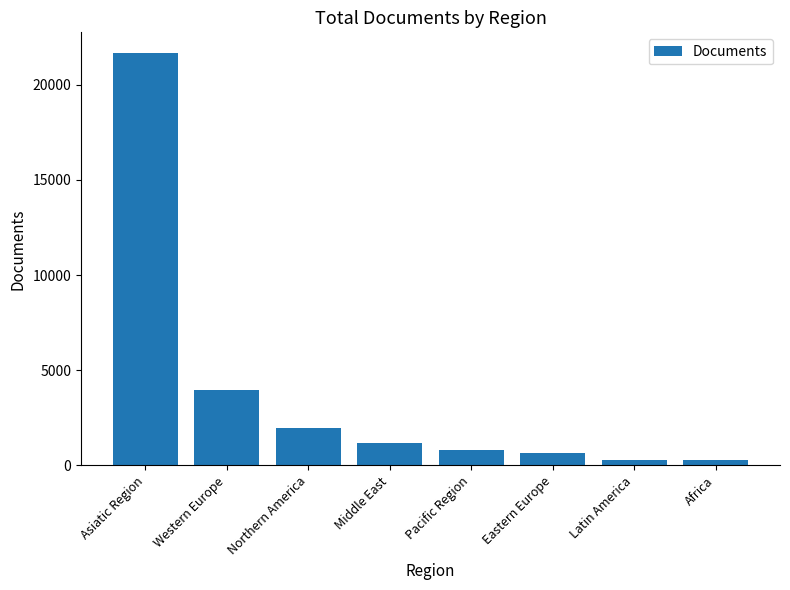

Count the number of categories in the chart.

8